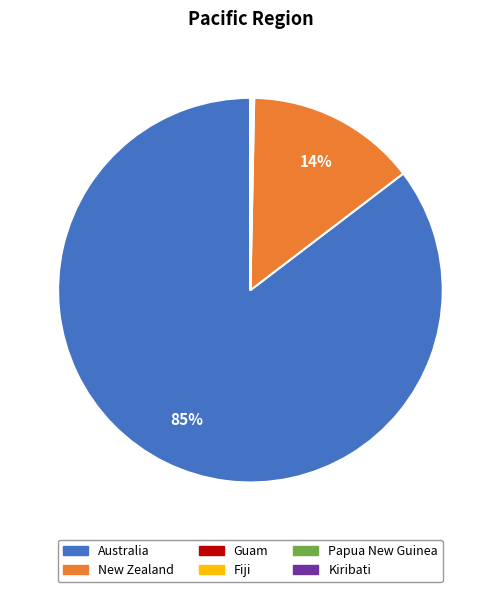

Which category accounts for the majority?

Australia